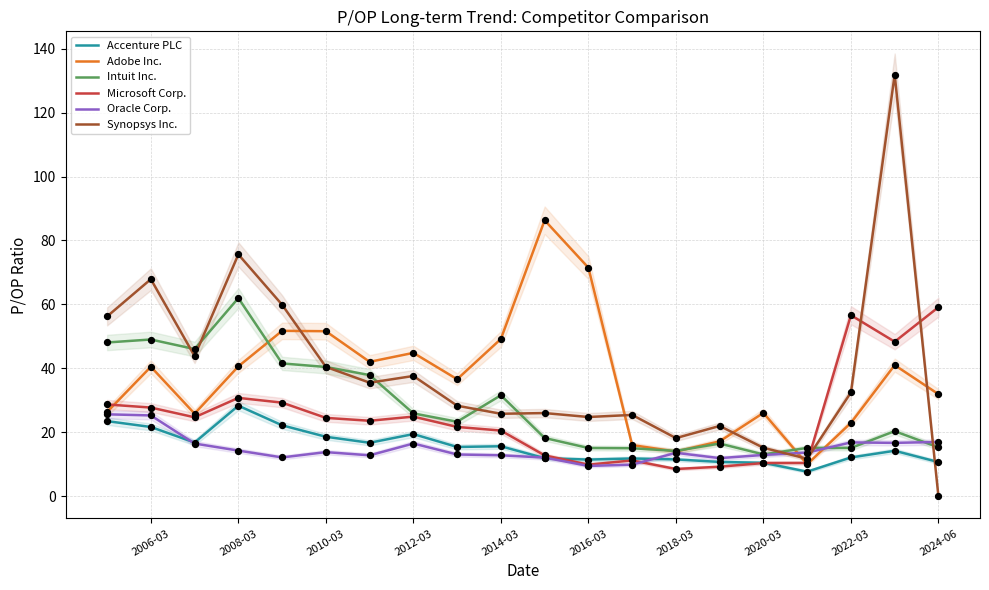

Which series contains the highest Y value?

Synopsys Inc.